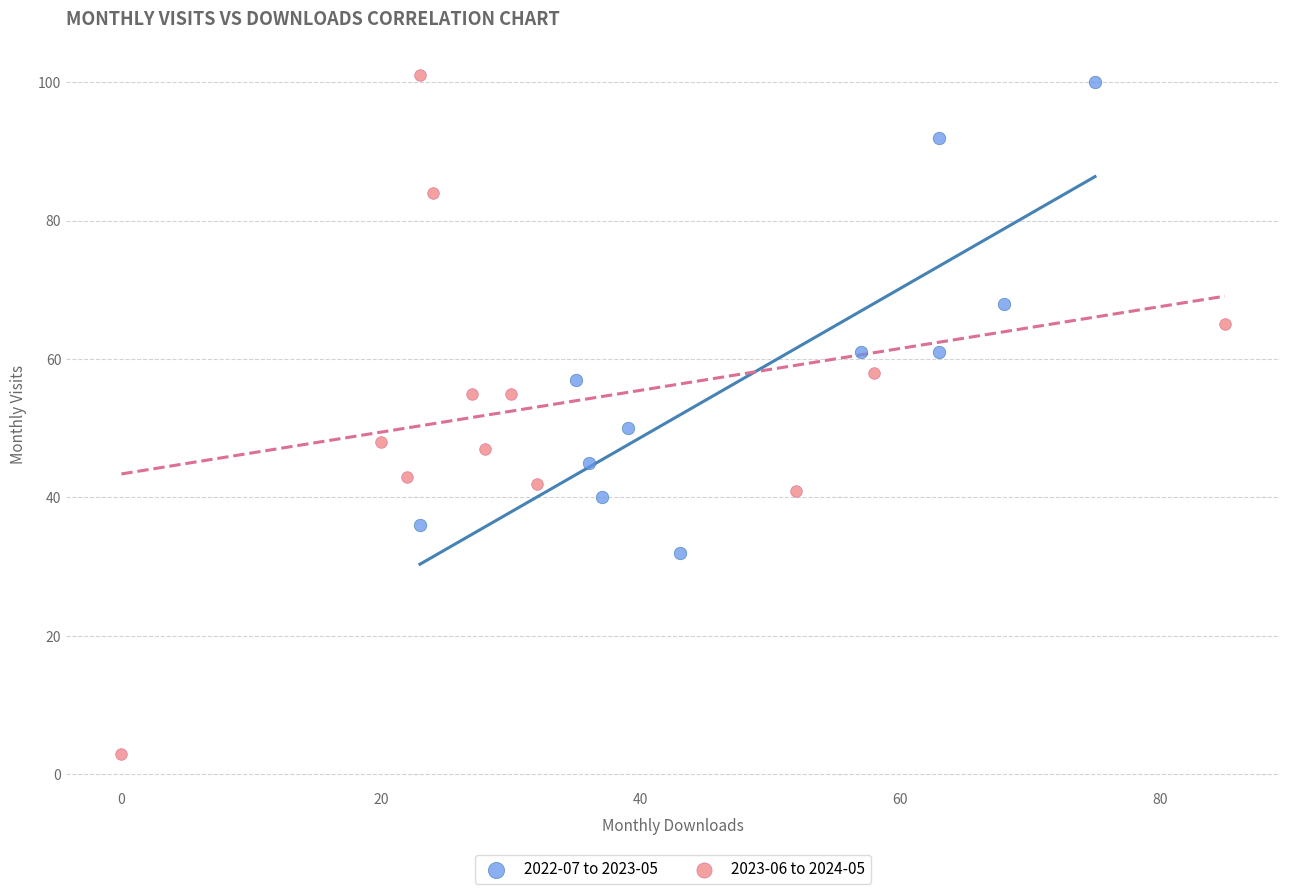

Which series has the largest Y range (max minus min)?

2023-06 to 2024-05